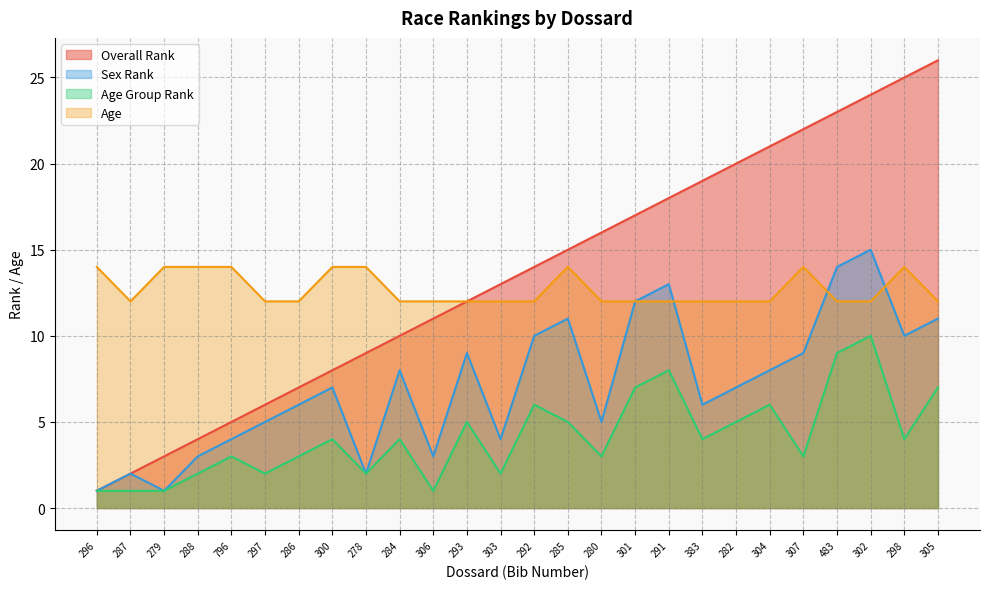

At which label does Overall Rank first exceed 14?

285